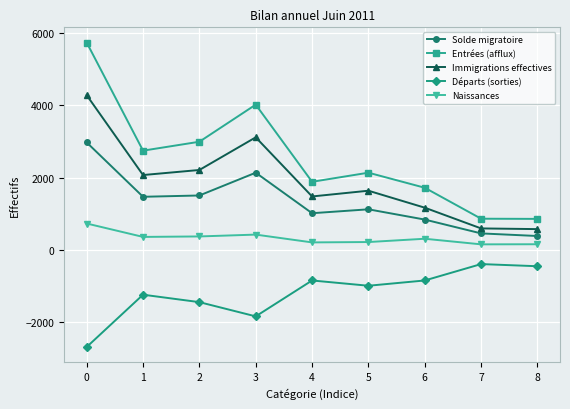

What is the sum of the Immigrations effectives values at 1 and 7?

2664